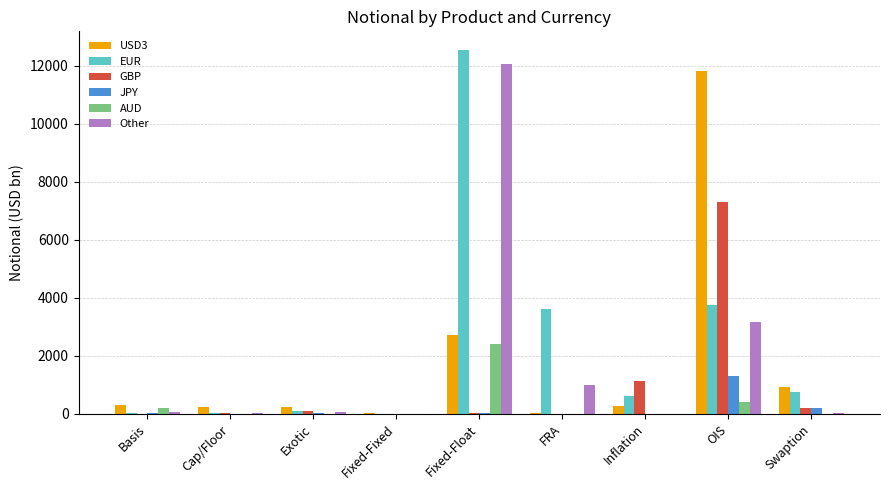

Which category has the highest value in the GBP series?

OIS